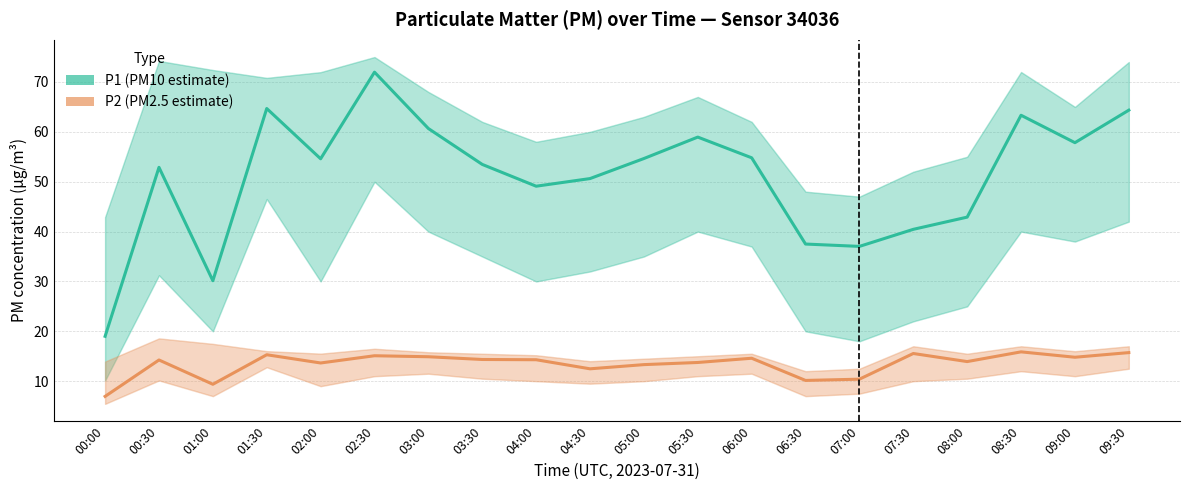

What is the total value across all series at 09:30?

80.1